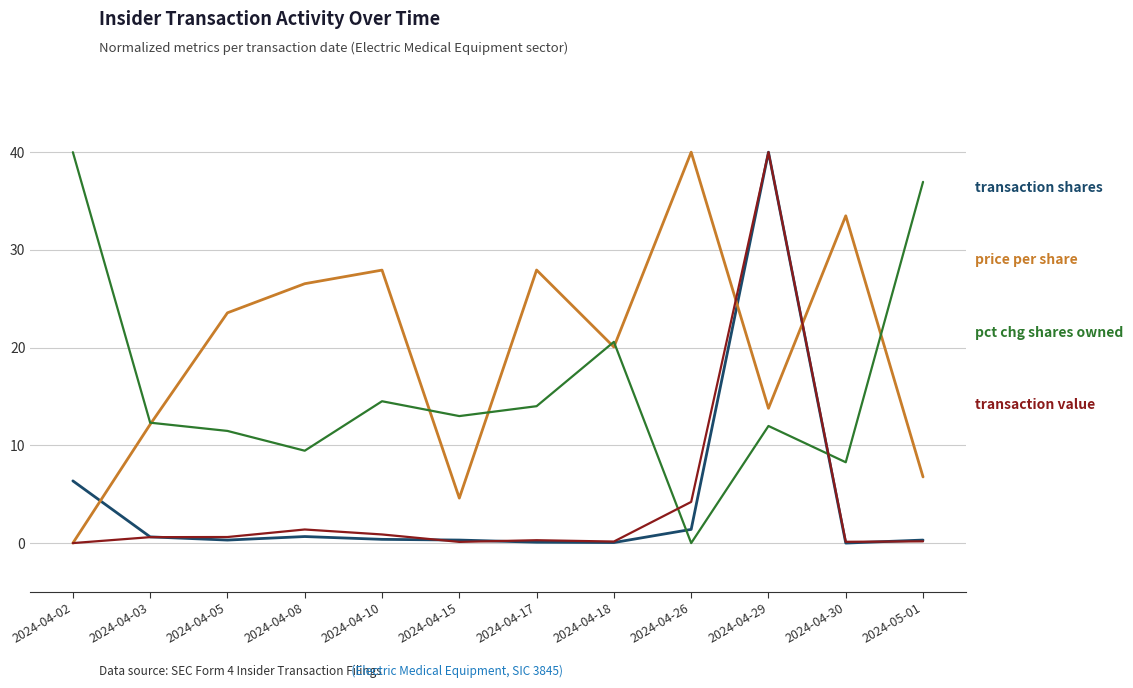

At which category is the sum across all series the highest?

2024-04-29